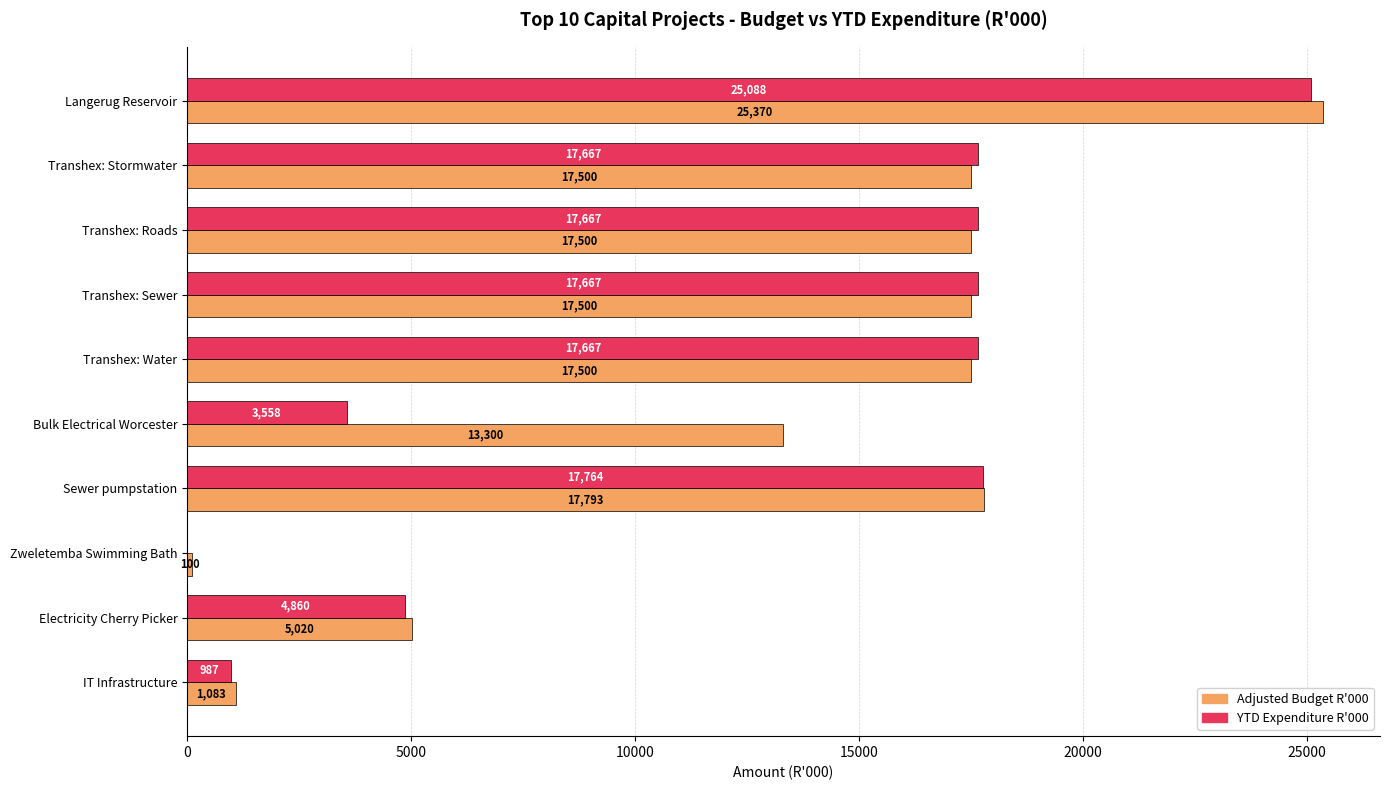

Which series has the largest total across all categories?

Adjusted Budget R'000